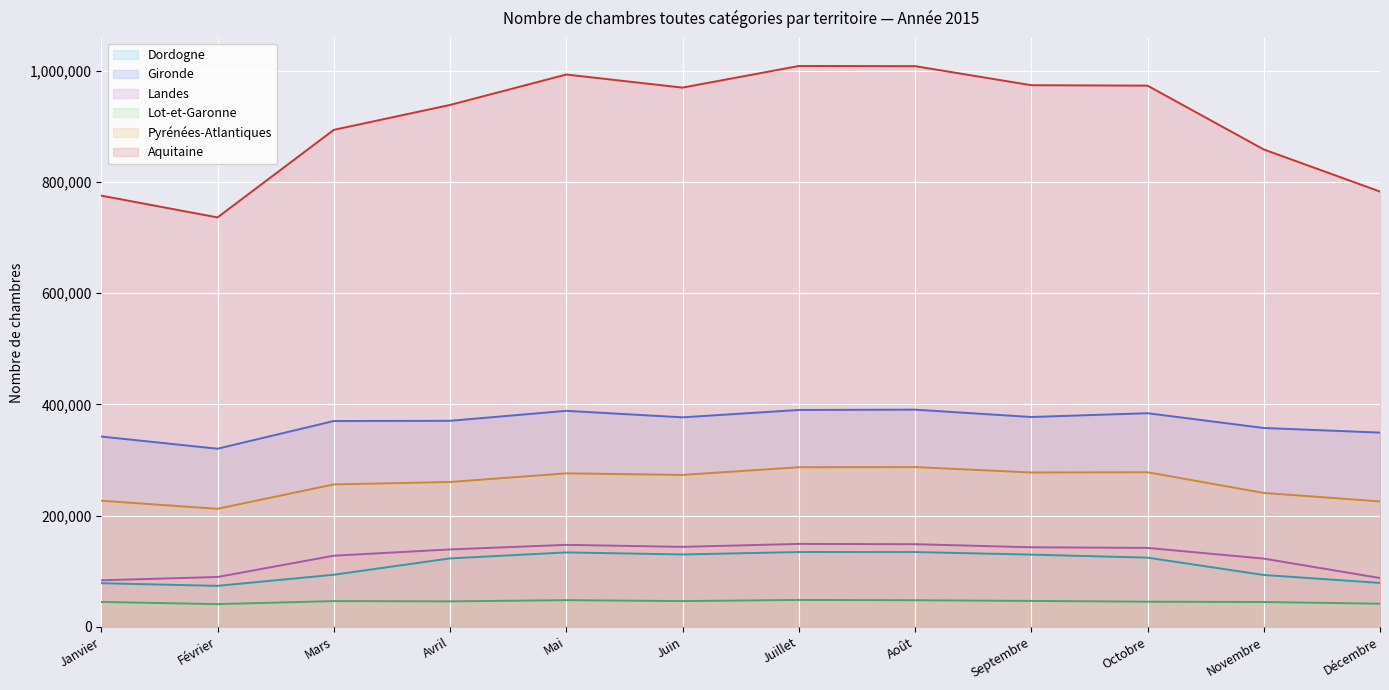

Reading left to right, list all the values displayed in this chart.

Dordogne: Janvier=78366	Février=73609	Mars=93608	Avril=122980	Mai=133777	Juin=130060	Juillet=134475	Août=134448	Septembre=129820	Octobre=124360	Novembre=93169	Décembre=78902
Gironde: Janvier=342257	Février=320352	Mars=370185	Avril=370560	Mai=388525	Juin=376807	Juillet=390089	Août=390641	Septembre=377428	Octobre=384240	Novembre=357663	Décembre=349368
Landes: Janvier=83631	Février=89564	Mars=127883	Avril=139161	Mai=147380	Juin=143799	Juillet=149075	Août=148568	Septembre=143059	Octobre=141869	Novembre=122619	Décembre=87721
Lot-et-Garonne: Janvier=44698	Février=40738	Mars=46204	Avril=45695	Mai=47884	Juin=46212	Juillet=48254	Août=47738	Septembre=46507	Octobre=45133	Novembre=44543	Décembre=41462
Pyrénées-Atlantiques: Janvier=226759	Février=212238	Mars=256132	Avril=260464	Mai=276039	Juin=273196	Juillet=287028	Août=287302	Septembre=277572	Octobre=278007	Novembre=240782	Décembre=225561
Aquitaine: Janvier=775711	Février=736501	Mars=894012	Avril=938860	Mai=993605	Juin=970074	Juillet=1008921	Août=1008697	Septembre=974386	Octobre=973609	Novembre=858776	Décembre=783014